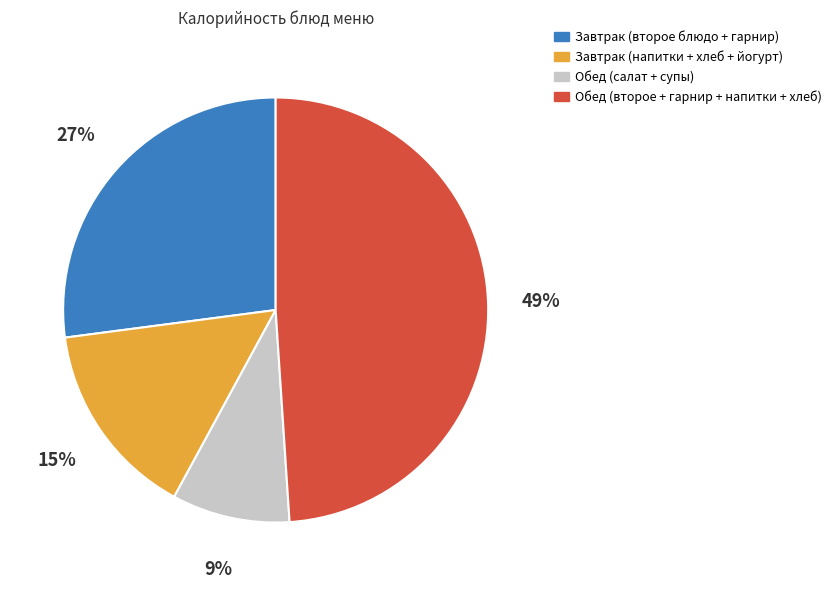

To the nearest percent, what portion does Обед (салат + супы) represent?

9%